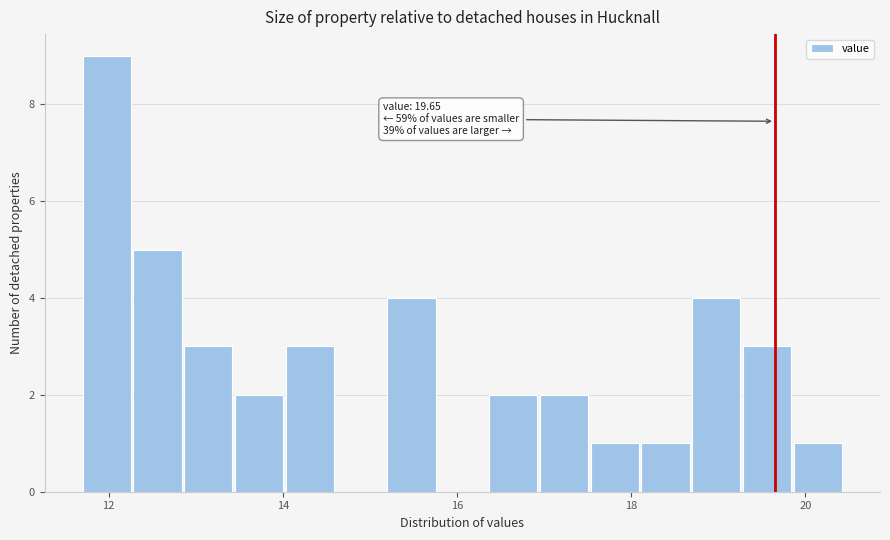

Read against the x-axis, roughly where is the centre of the tallest bar?

12.0